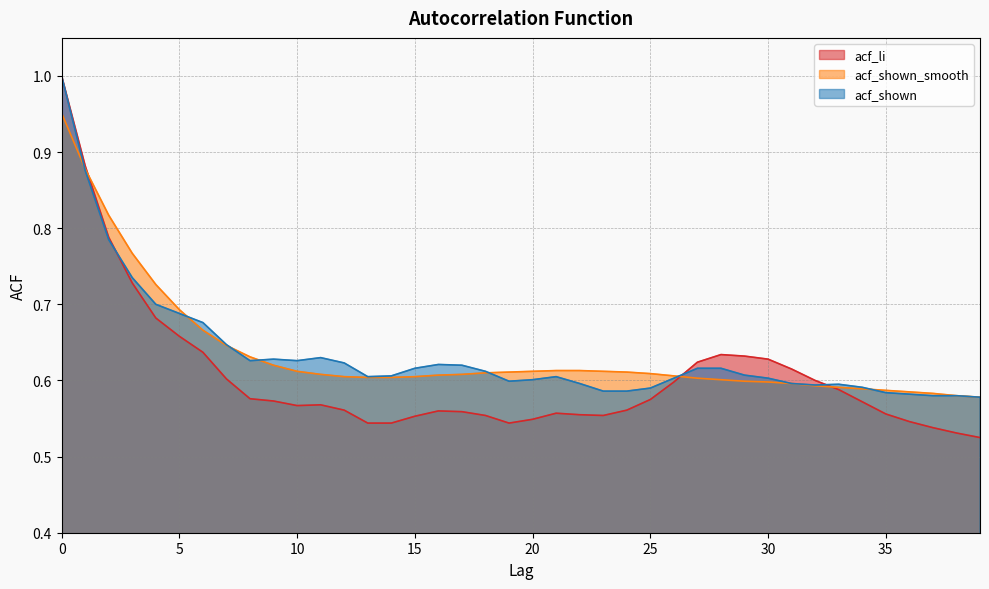

The acf_li series shows 0.8 at 15. True or false?

False